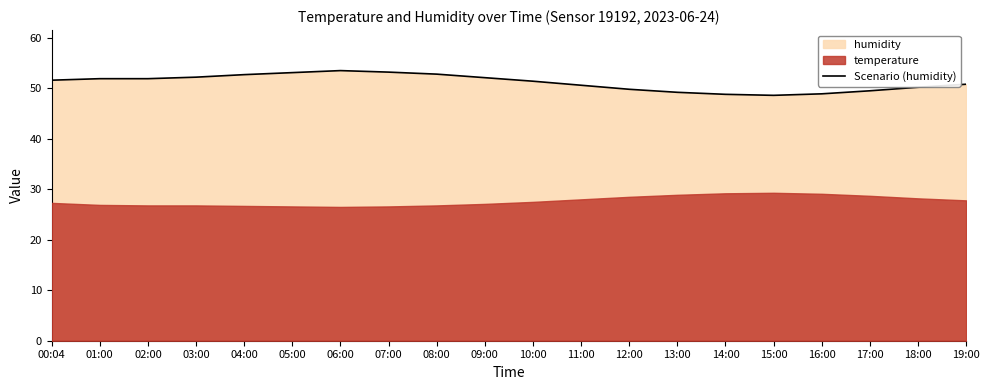

Count the number of values greater than 51.

11